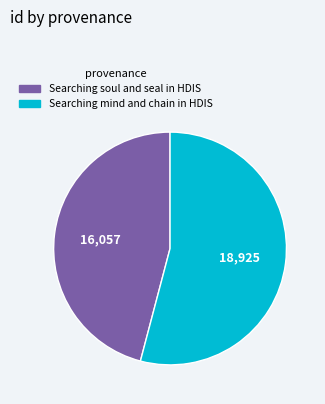

Count the number of slices in the pie.

2